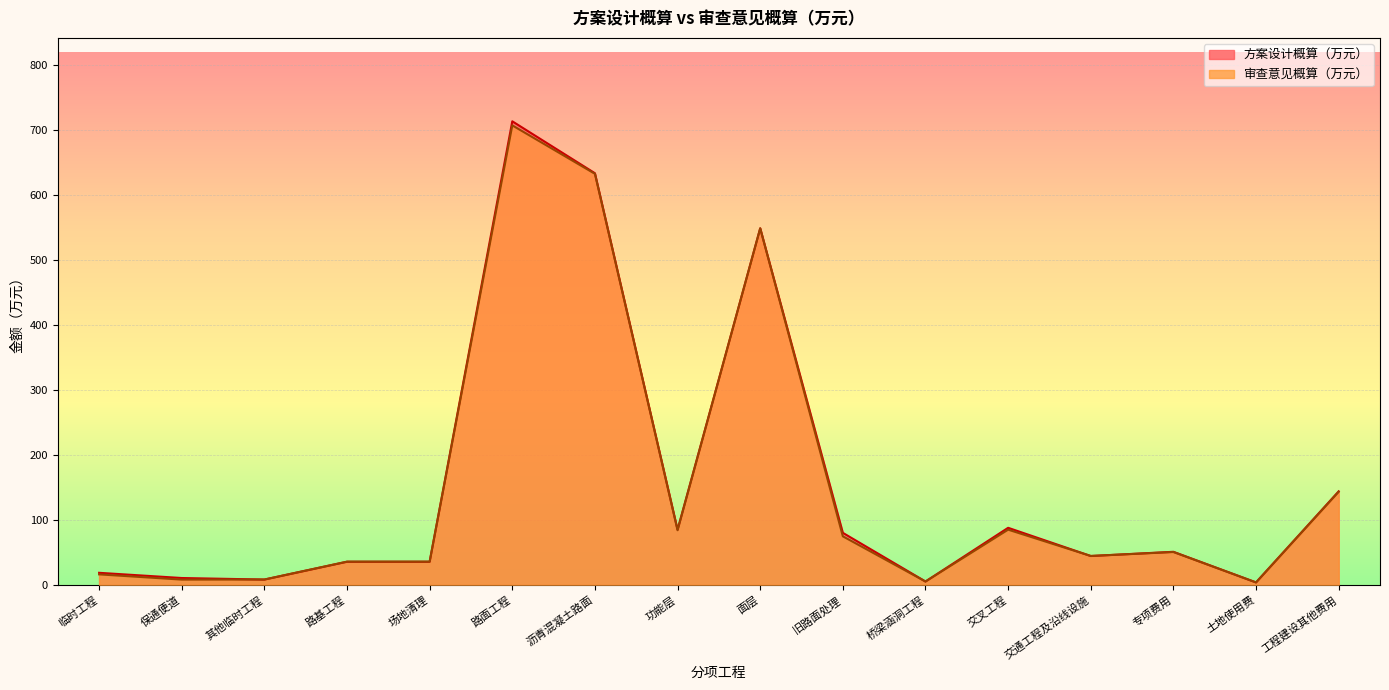

What is the label of the 15th point from the left?

土地使用费